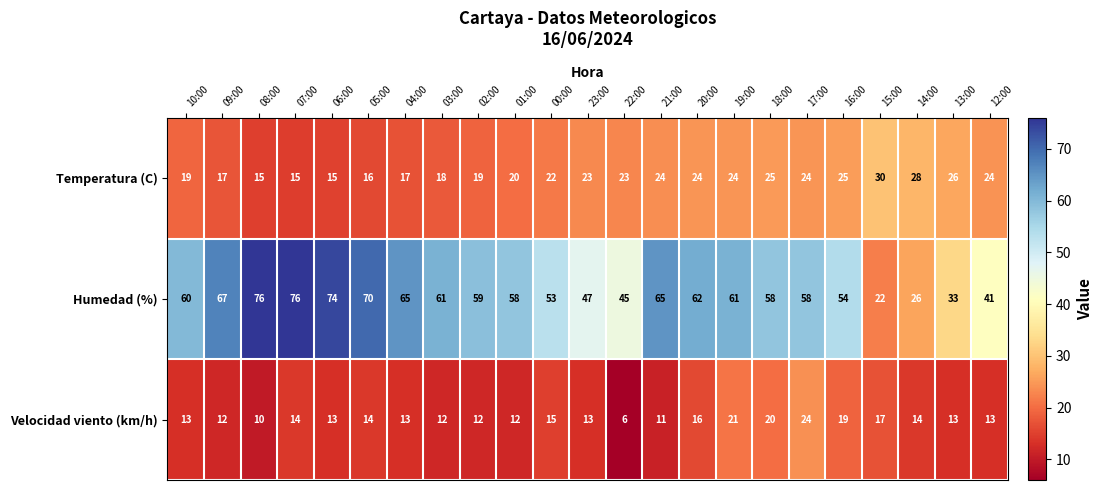

How many series are shown in this chart?

3